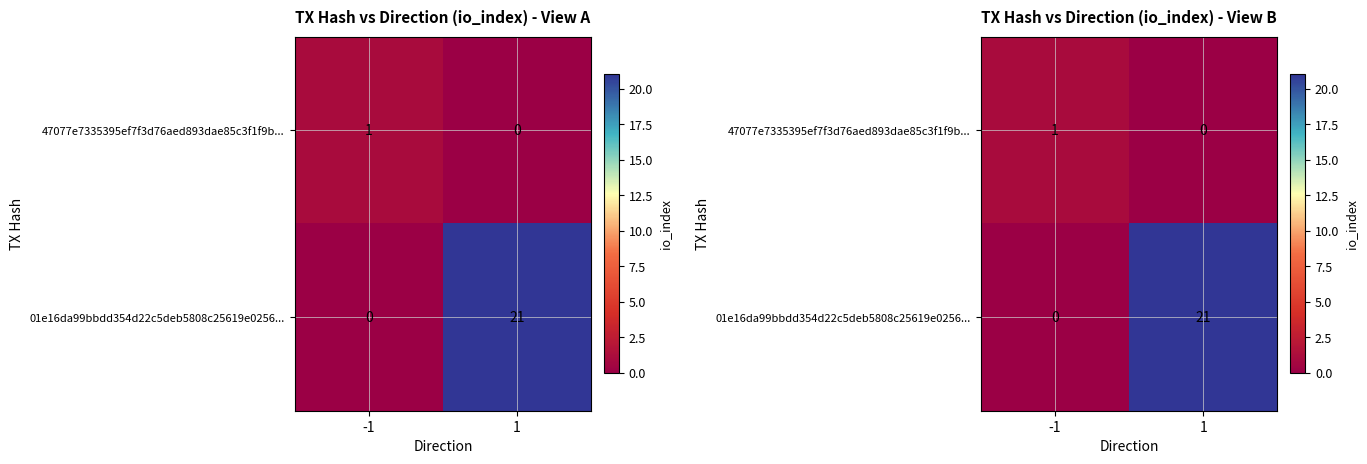

Count the 01e16da99bbdd354d22c5deb5808c25619e0256... values in the range 0 to 21.

2